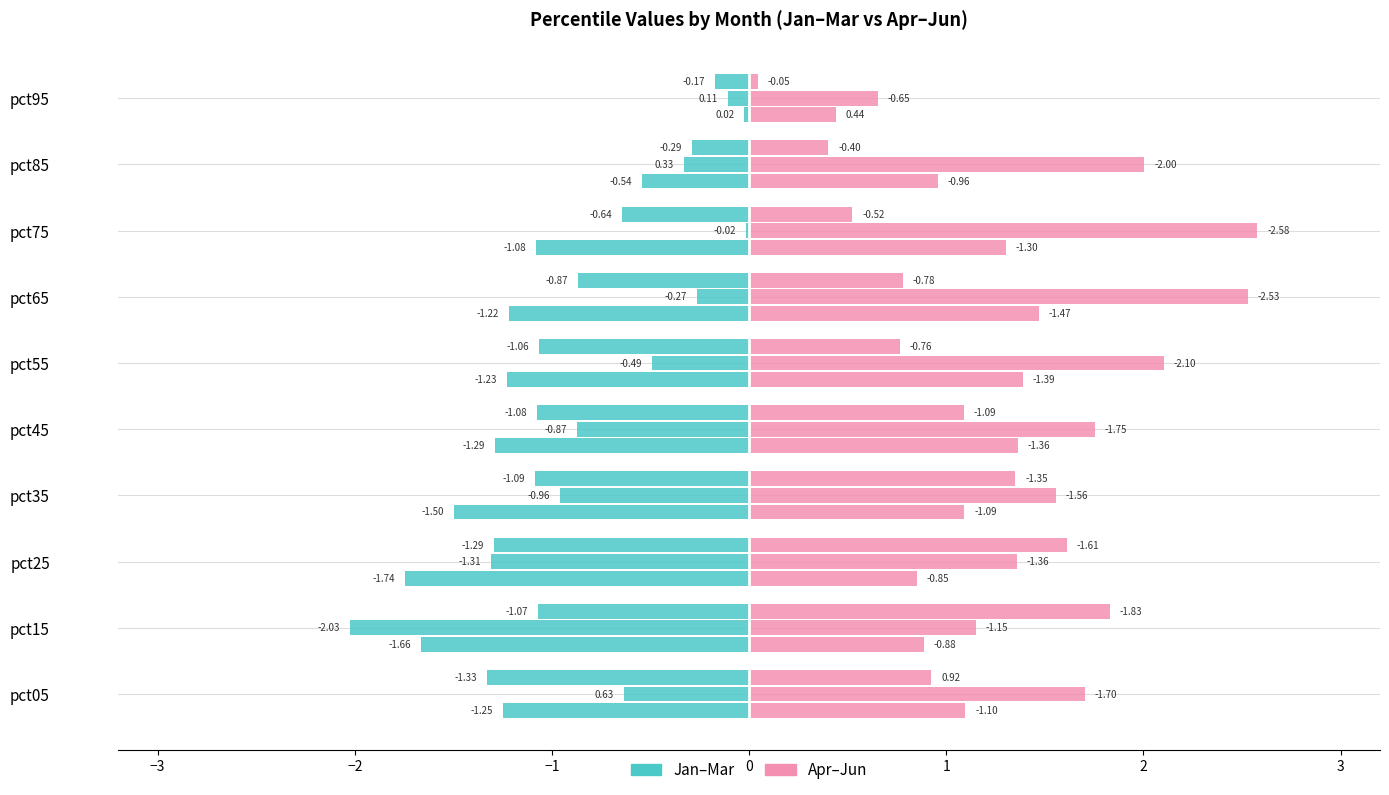

Rank the series by their average value, from highest to lowest.

Apr, Jan